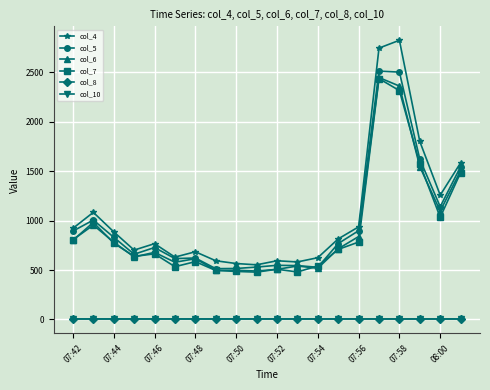

True or false: col_6 and col_10 intersect in this chart.

False